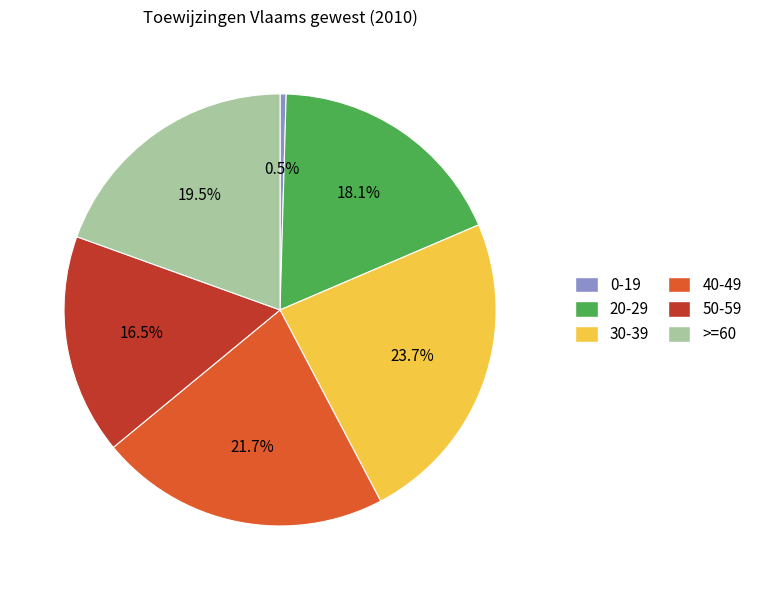

Is there a majority slice in this chart?

No